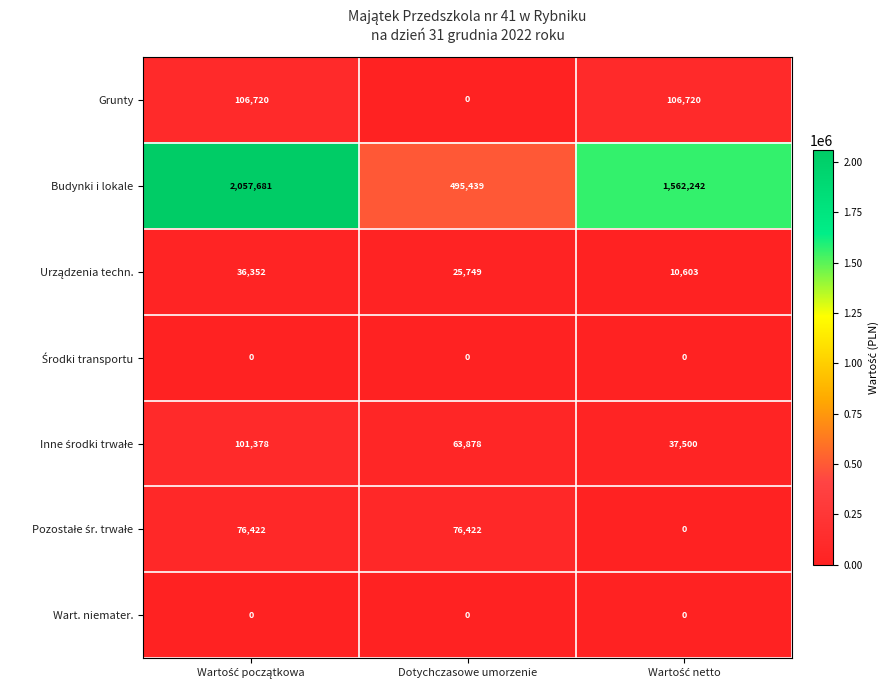

How many data points does each series have?

3